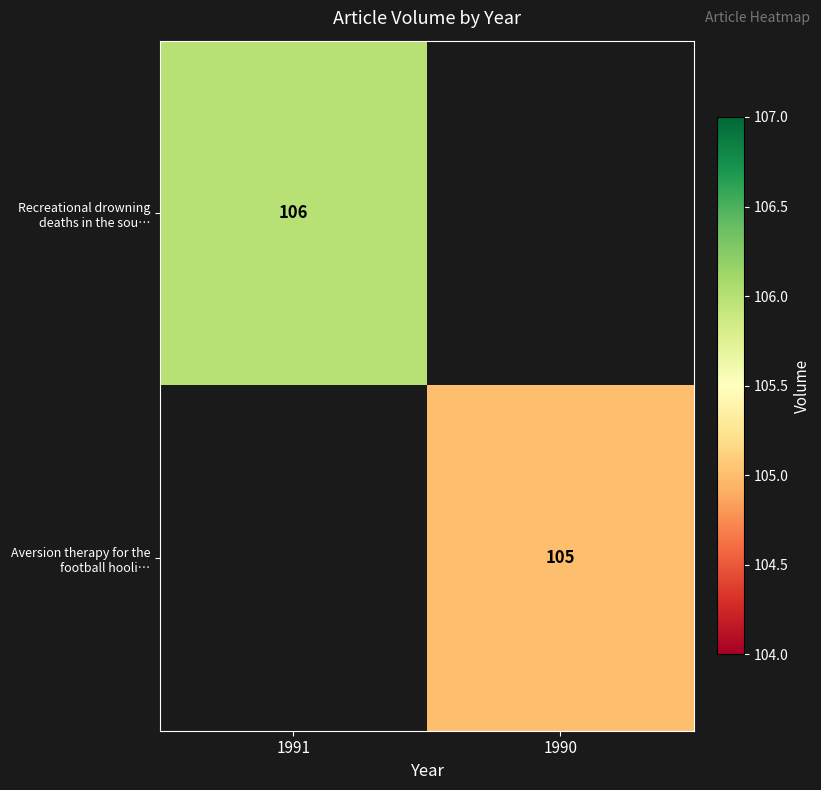

How many data points does each series have?

2